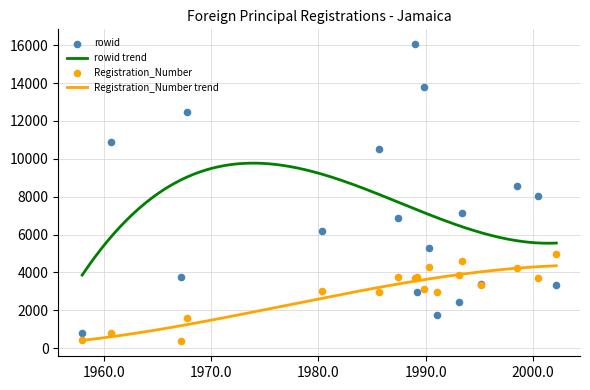

Which series reaches the minimum Y coordinate?

Registration_Number